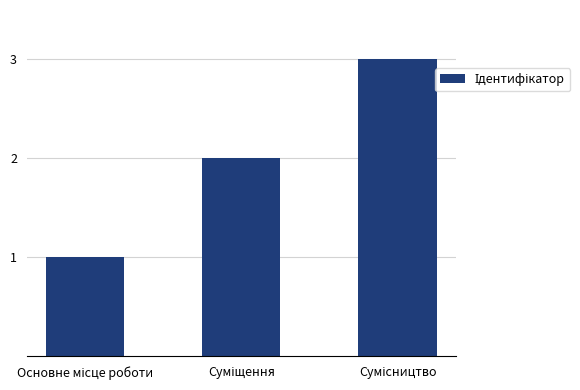

What is the sum of all values?

6